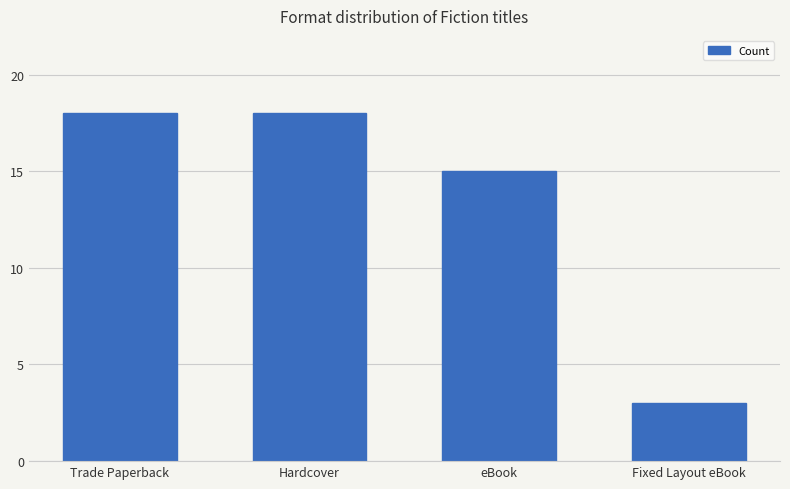

Reading right to left, list all the values displayed in this chart.

Fixed Layout eBook=3	eBook=15	Hardcover=18	Trade Paperback=18